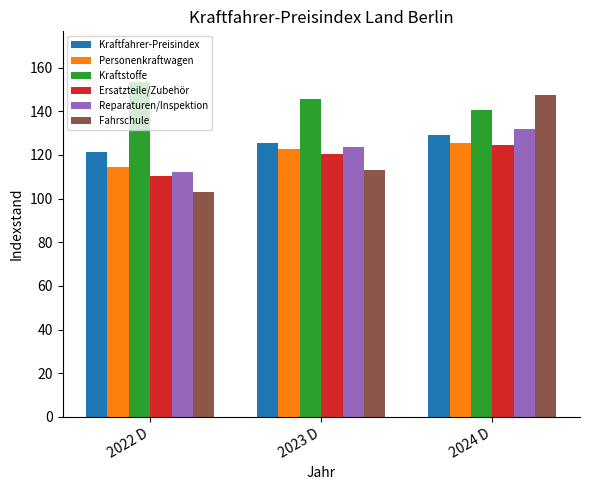

What is the value of the Fahrschule bar at the 3rd from the left?

147.4